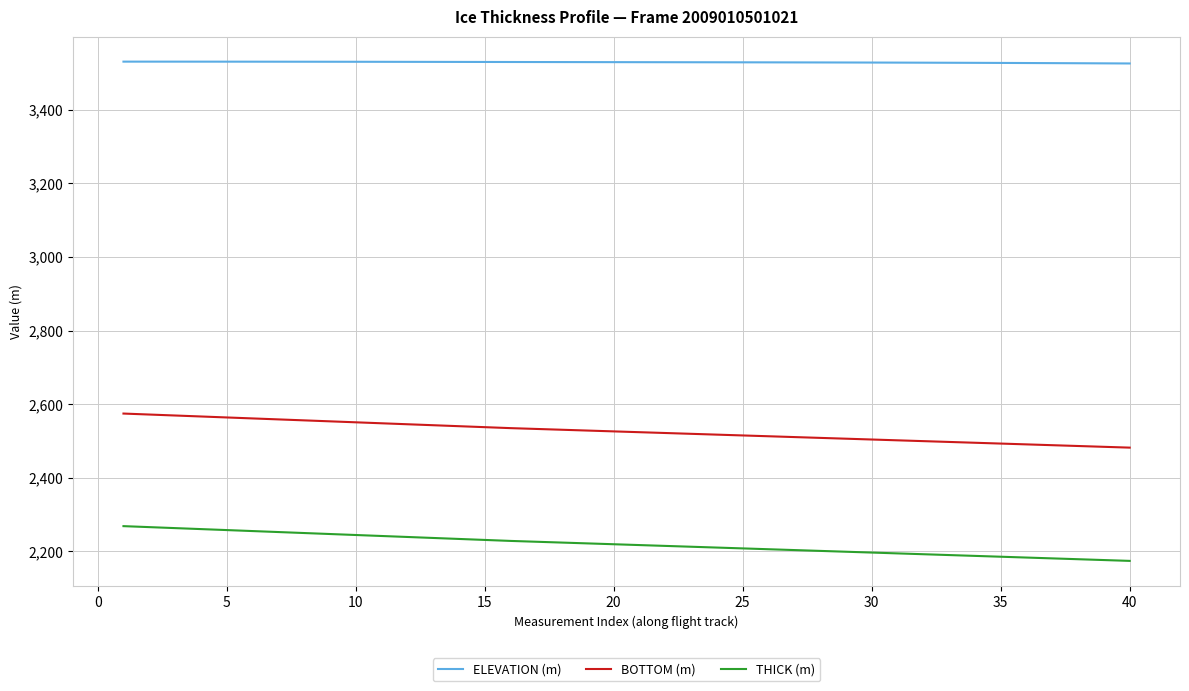

List the series in order of their peak value, highest first.

ELEVATION (m), BOTTOM (m), THICK (m)